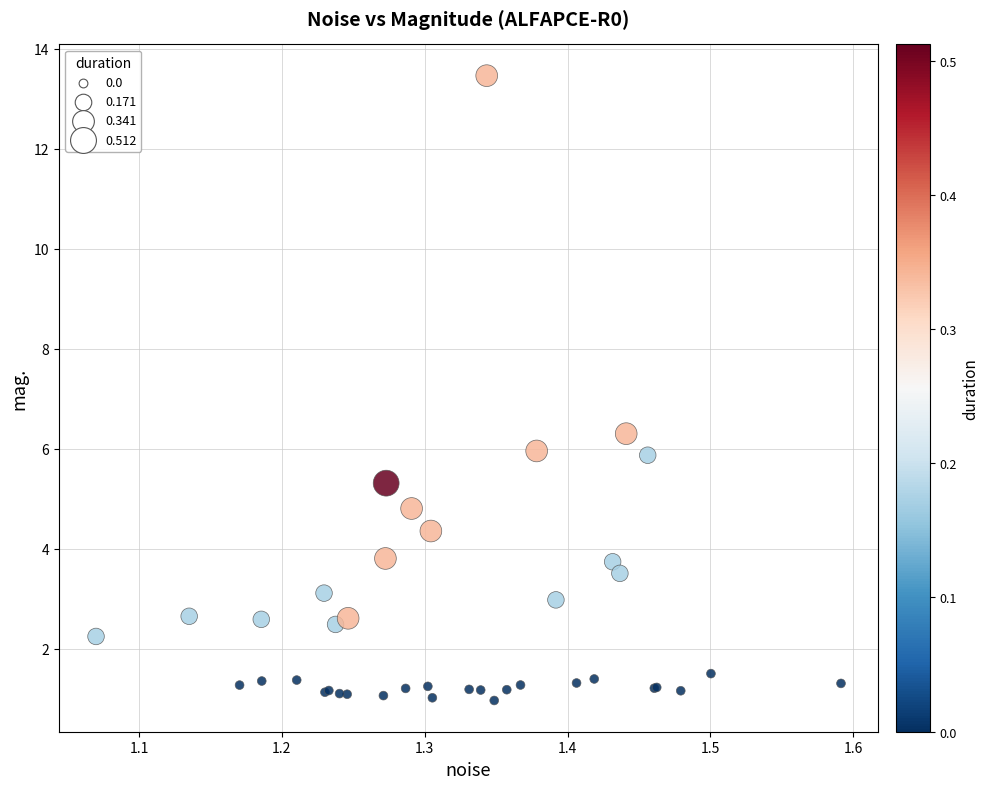

What Y value in the scatter plot is closest to 7?

6.3